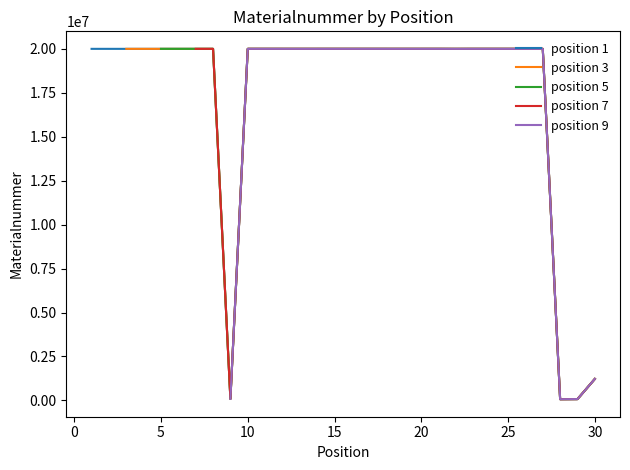

What is the difference between the maximum and minimum values?

19932663